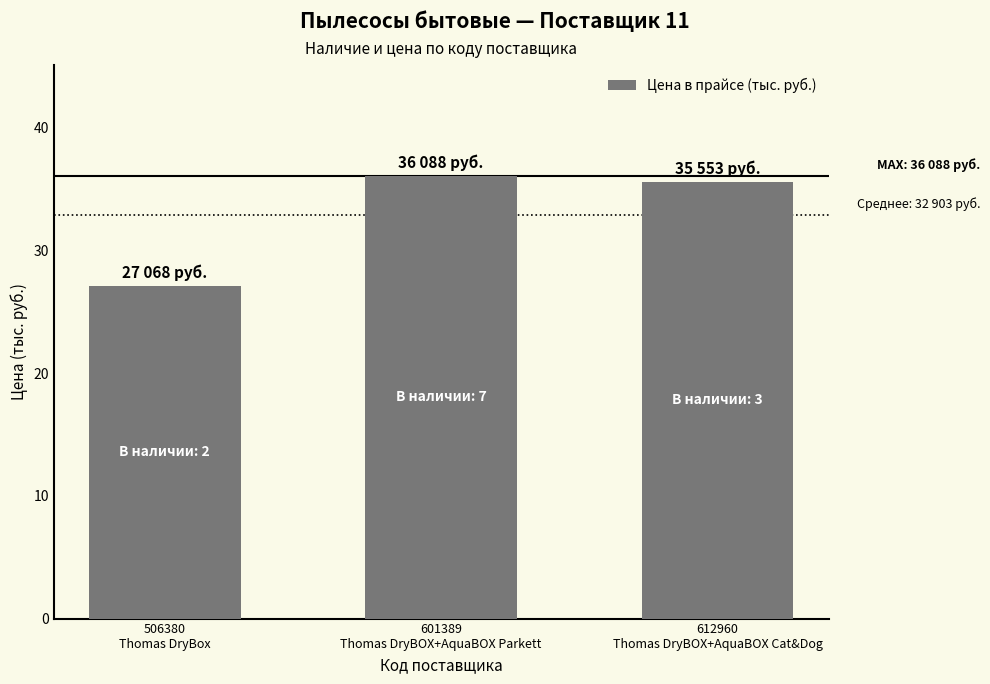

Rank the categories by value from highest to lowest.

601389
Thomas DryBOX+AquaBOX Parkett, 612960
Thomas DryBOX+AquaBOX Cat&Dog, 506380
Thomas DryBox